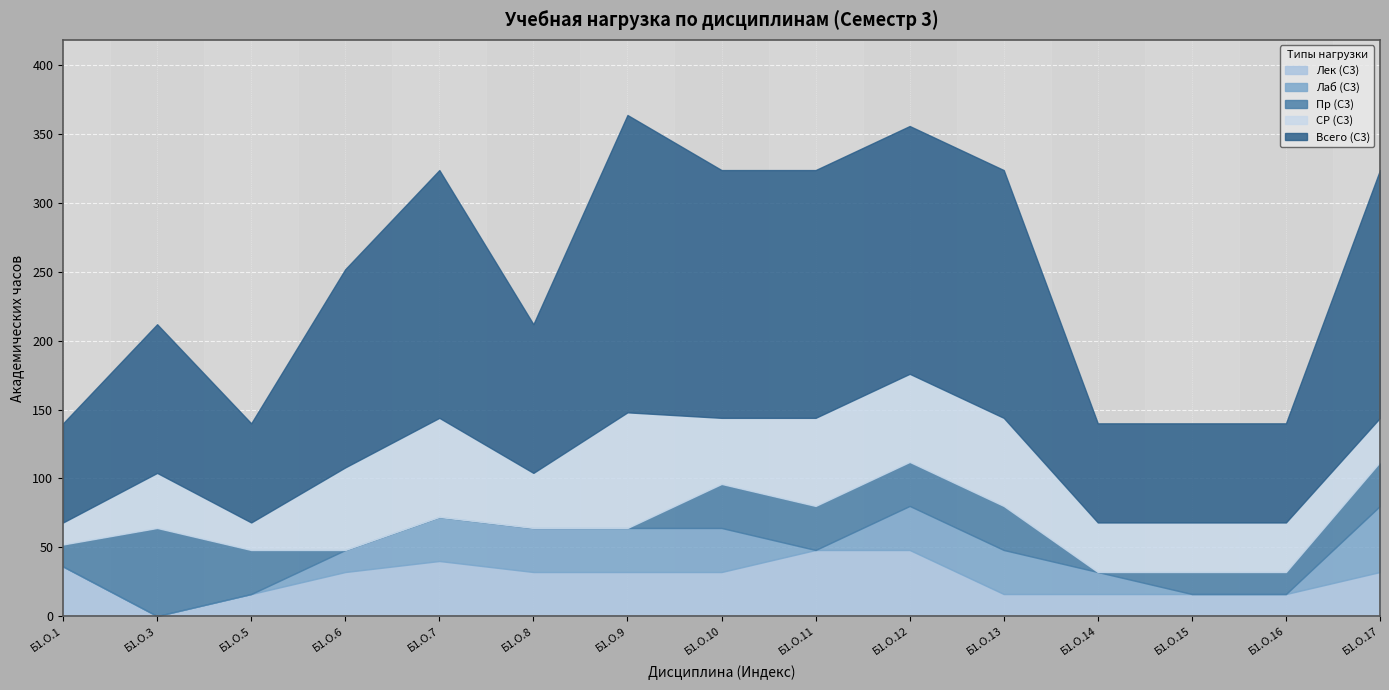

Which label corresponds to the smallest value in the chart?

Б1.О.3